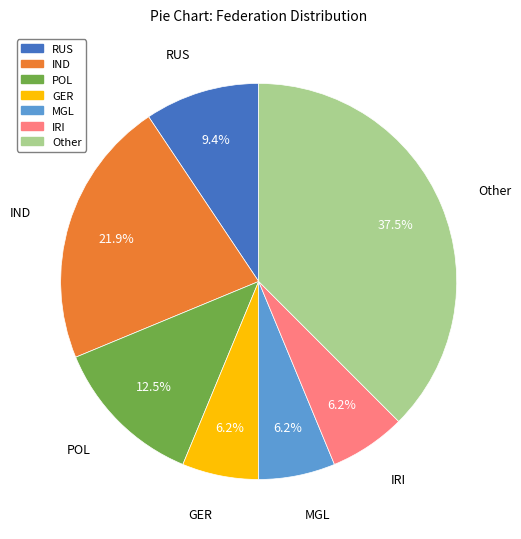

Does RUS represent more than half of the total?

No